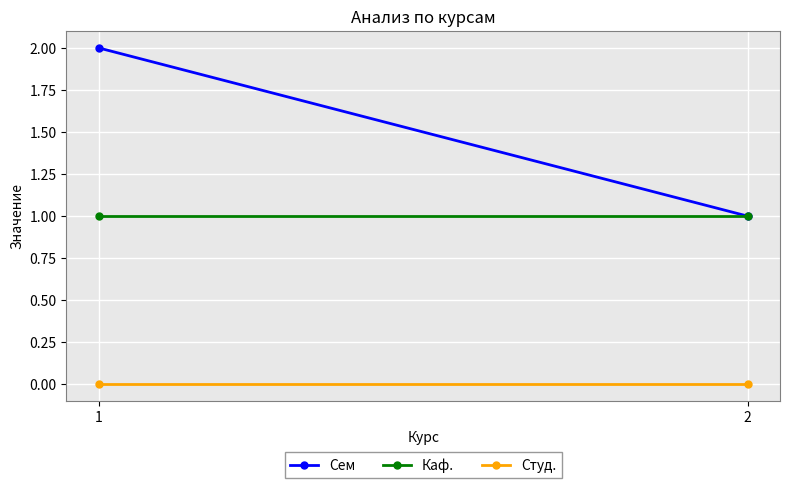

What is the lowest value of the Сем series?

1